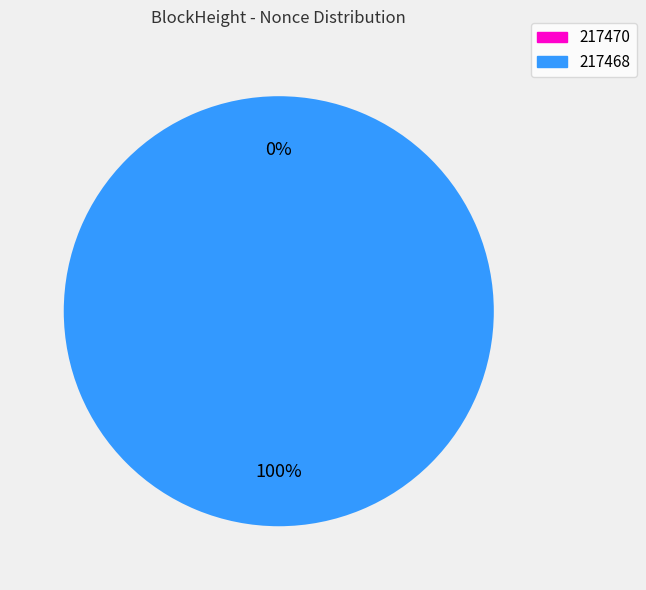

Rank the categories by value from highest to lowest.

217468, 217470